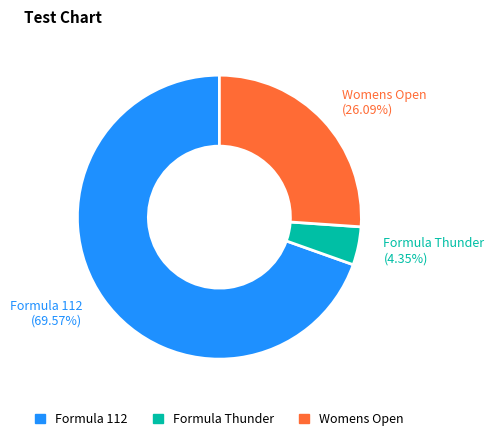

What percentage is the Formula Thunder slice, to the nearest percent?

4%